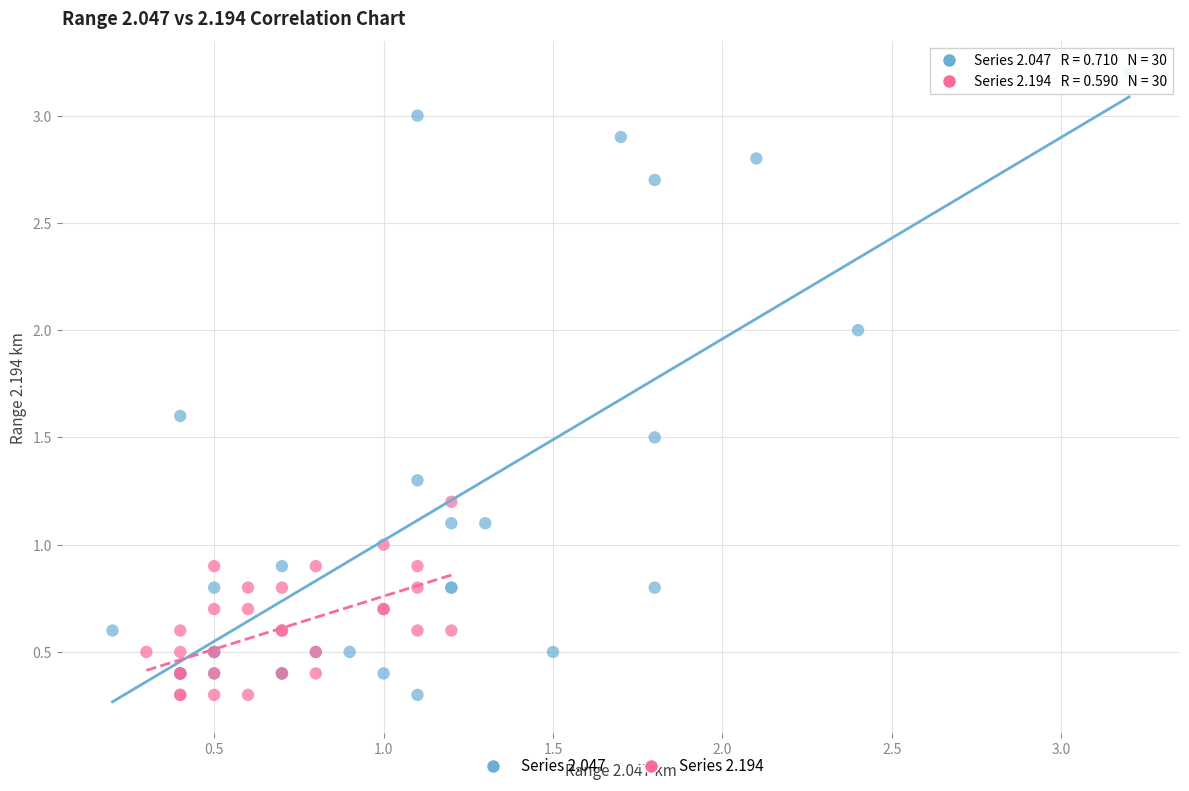

Which series has the widest spread of Y values?

Series 2.047